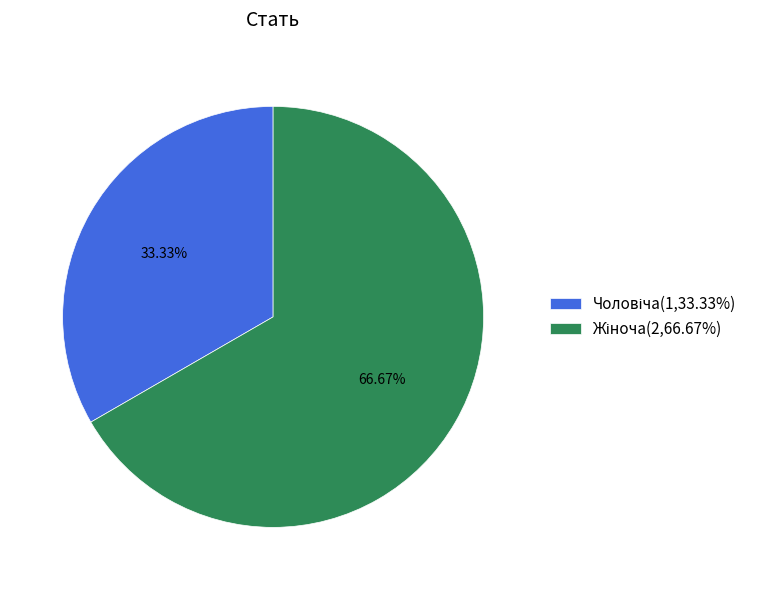

Is there a majority slice in this chart?

Yes